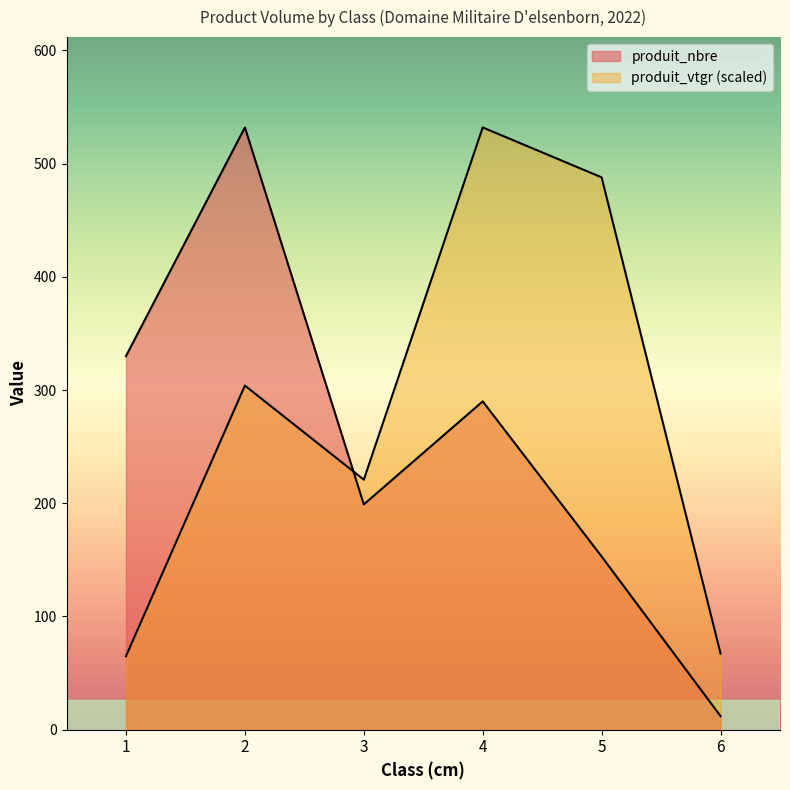

At which label does produit_nbre reach its minimum?

6